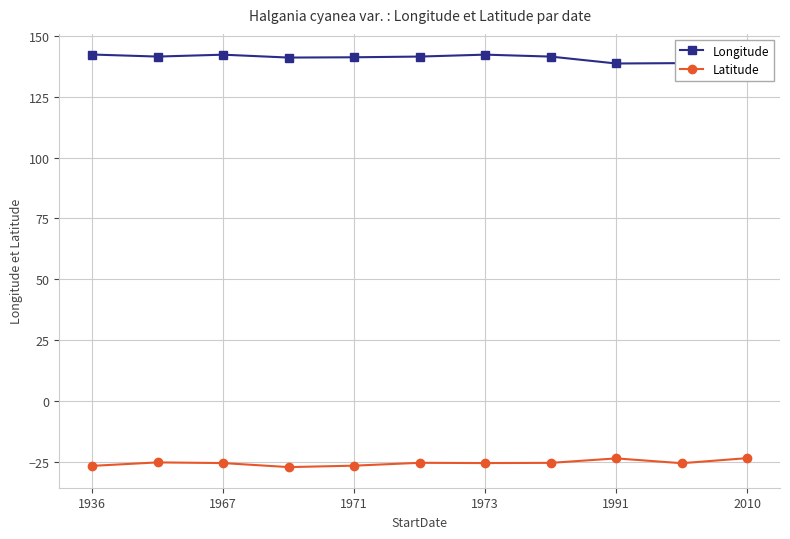

The value of Latitude at 1967 is -25.4. True or false?

True